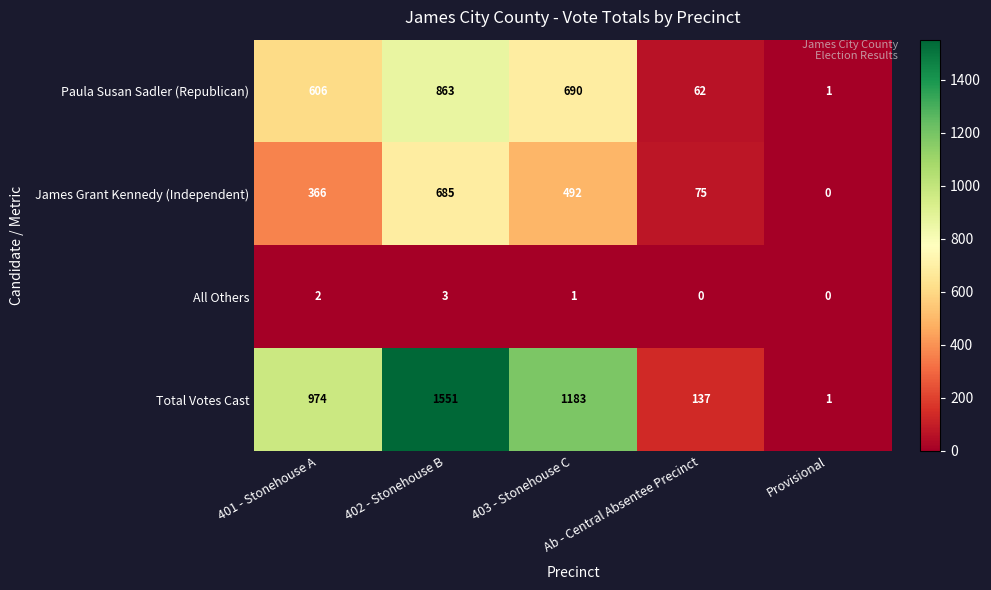

How many distinct data groups are displayed?

4